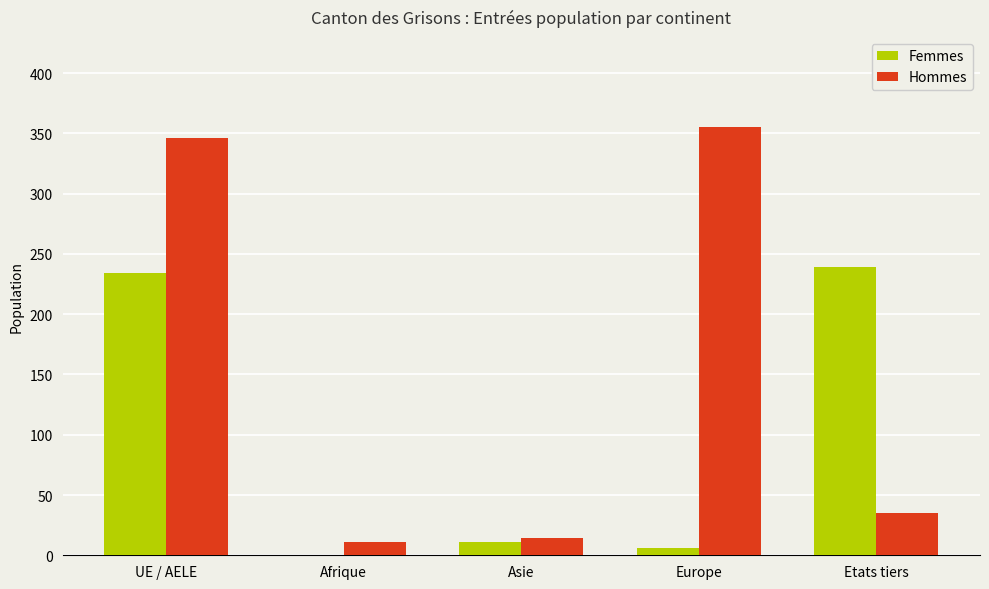

The Femmes series shows 239 at Etats tiers. True or false?

True